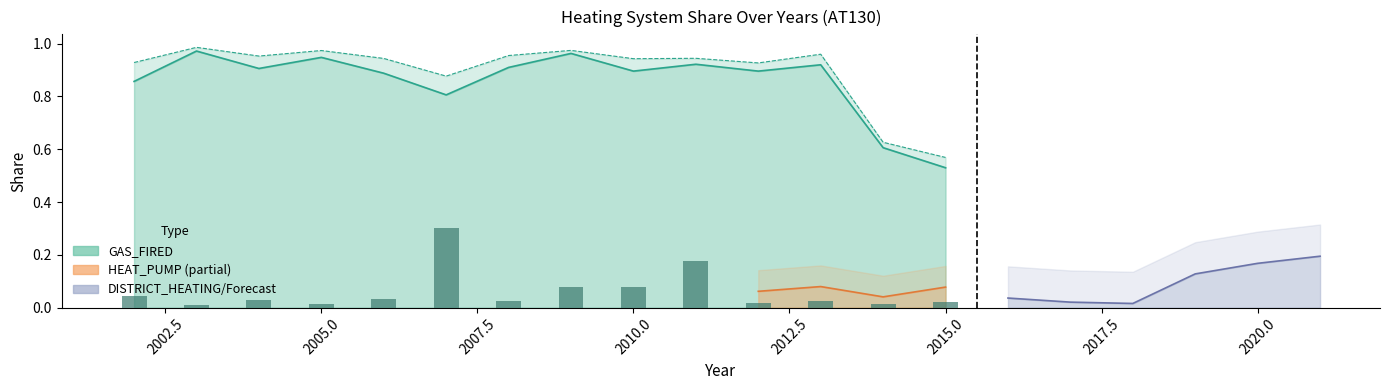

Which series has the largest range (max minus min)?

GAS_FIRED